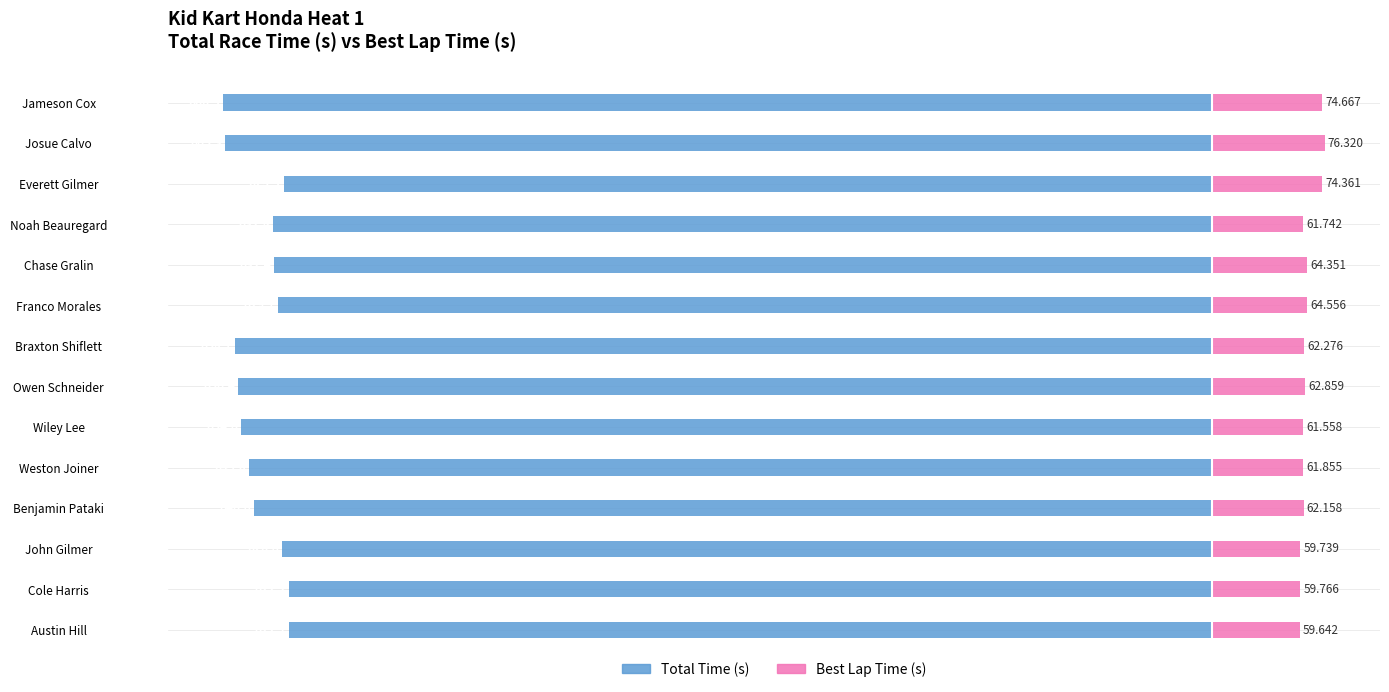

What is the maximum value shown in the chart?

76.3